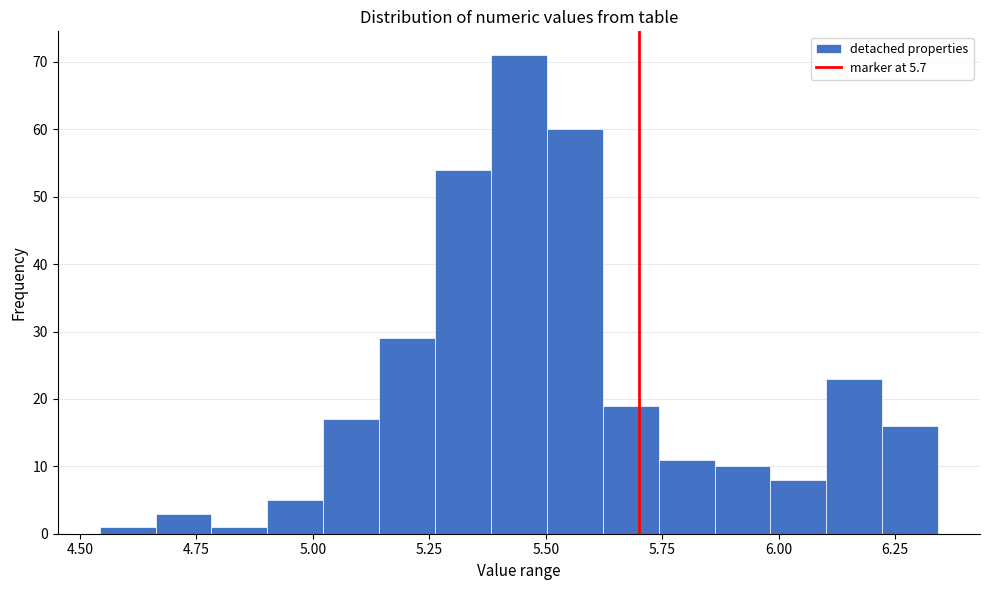

Read against the x-axis, roughly where is the centre of the tallest bar?

5.45